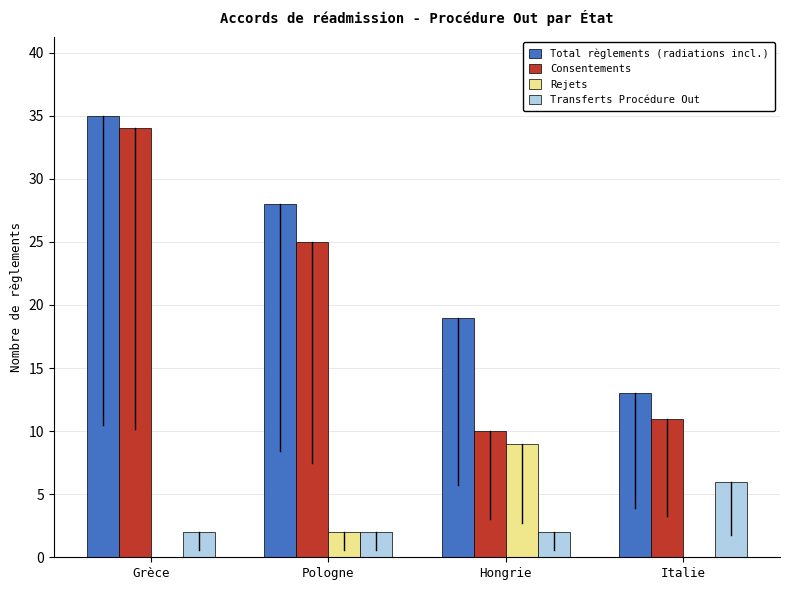

Reading left to right, extract all data points from this chart.

Total règlements (radiations incl.): Grèce=35	Pologne=28	Hongrie=19	Italie=13
Consentements: Grèce=34	Pologne=25	Hongrie=10	Italie=11
Rejets: Grèce=0	Pologne=2	Hongrie=9	Italie=0
Transferts Procédure Out: Grèce=2	Pologne=2	Hongrie=2	Italie=6